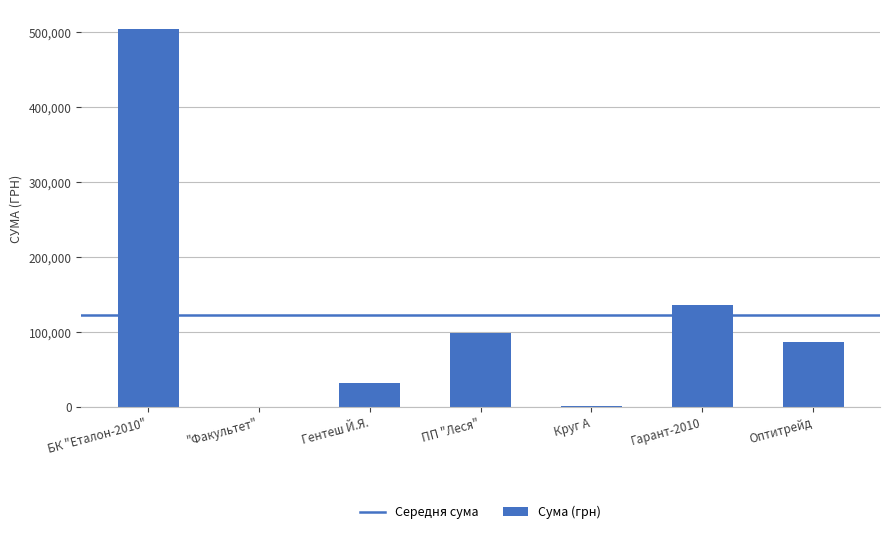

Which category has the highest value across all series?

БК "Еталон-2010"